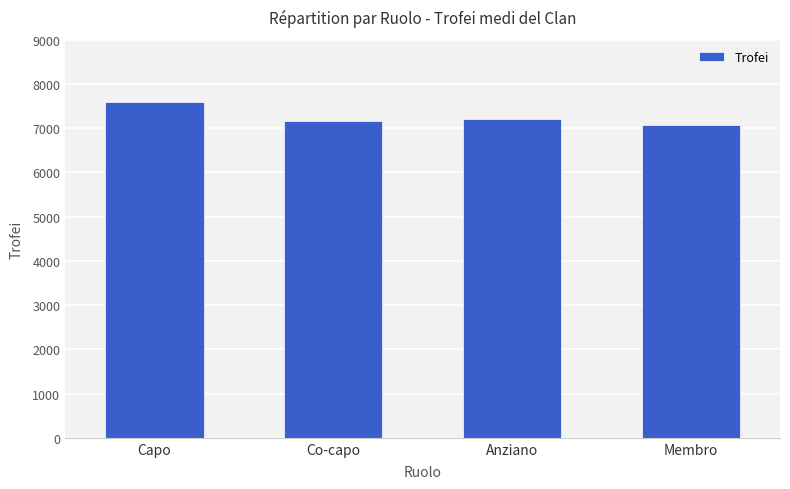

What is the ratio of the value at Capo to the value at Membro?

1.1